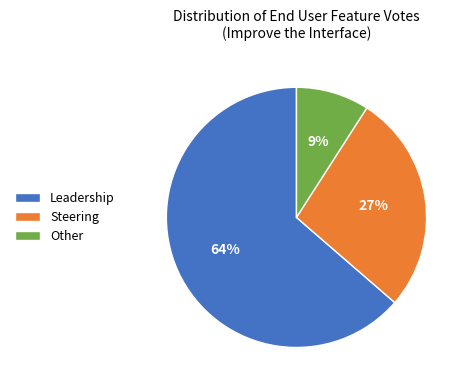

To the nearest percent, what percentage of the pie is Steering?

27%